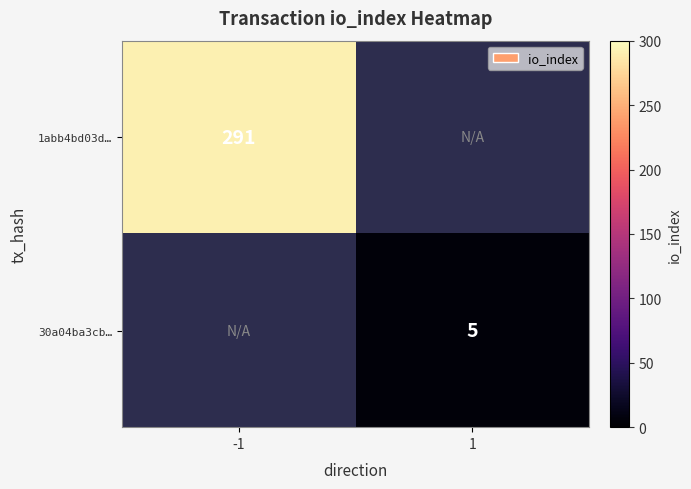

At how many categories does at least one series exceed 118?

1